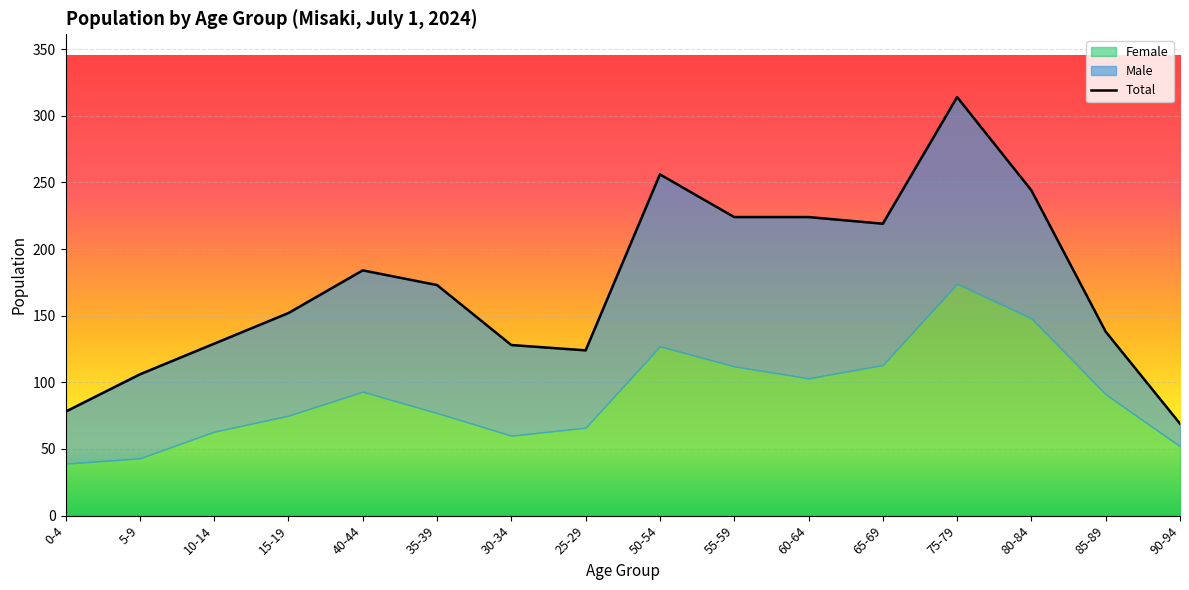

What is the total value across all series at 35-39?

346